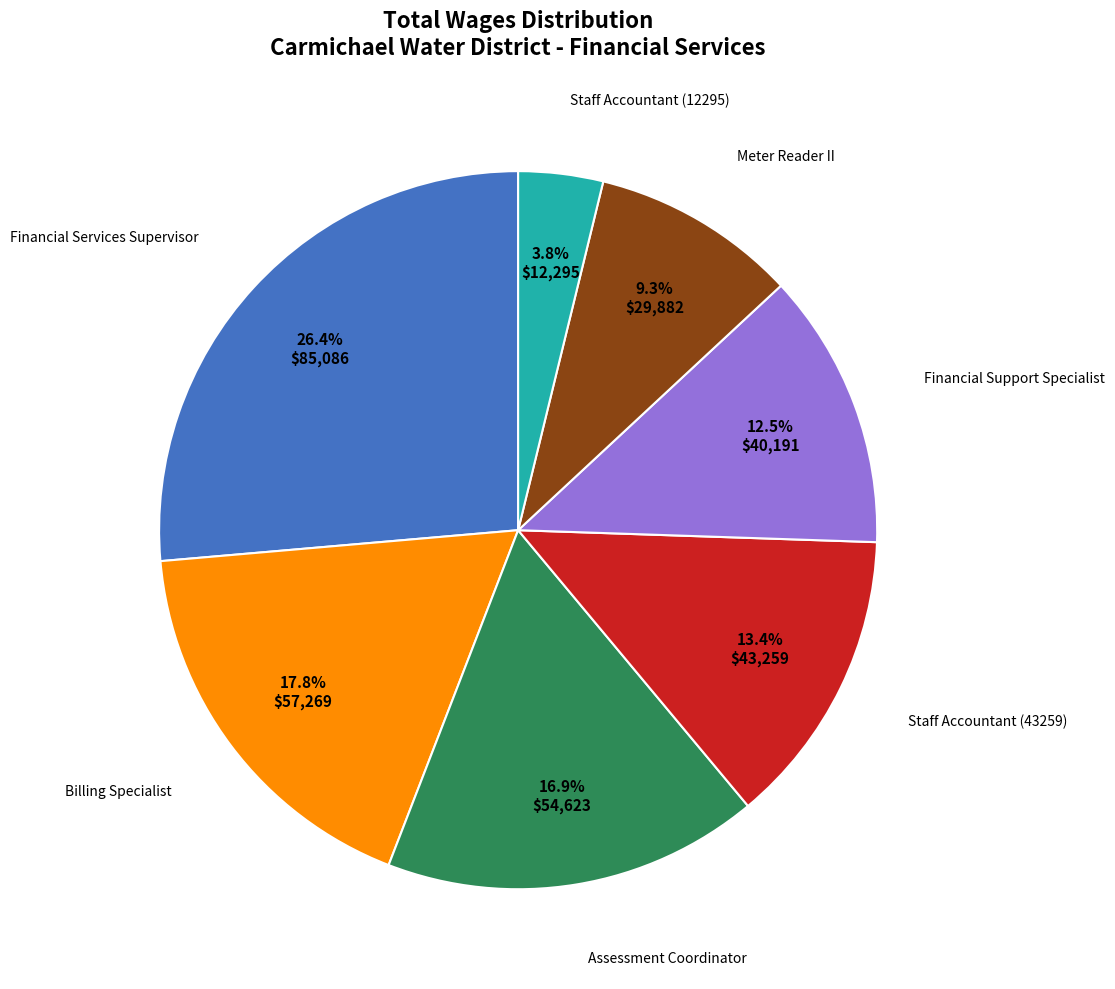

What percentage do Financial Services Supervisor and Staff Accountant (43259) together represent?

39.8%